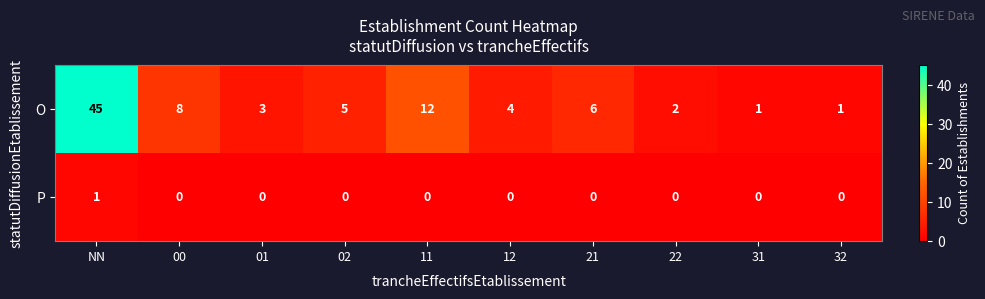

Between NN and 00, which series saw the biggest shift?

O